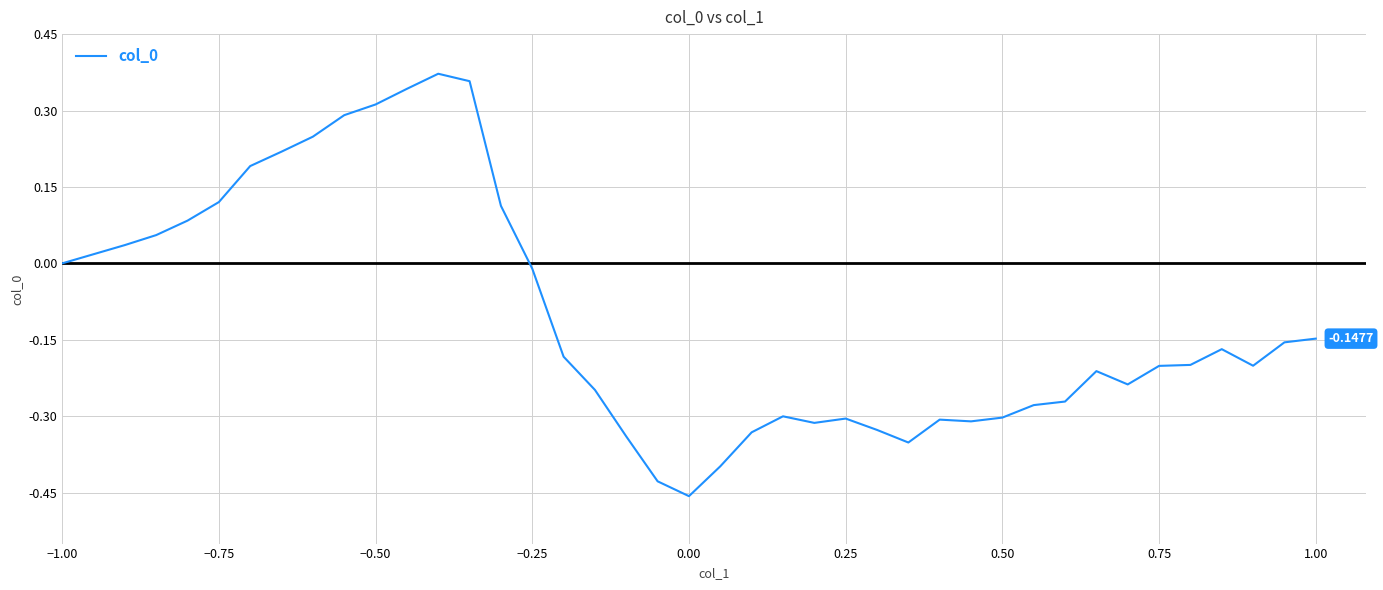

What is the difference between the maximum and minimum values?

0.8